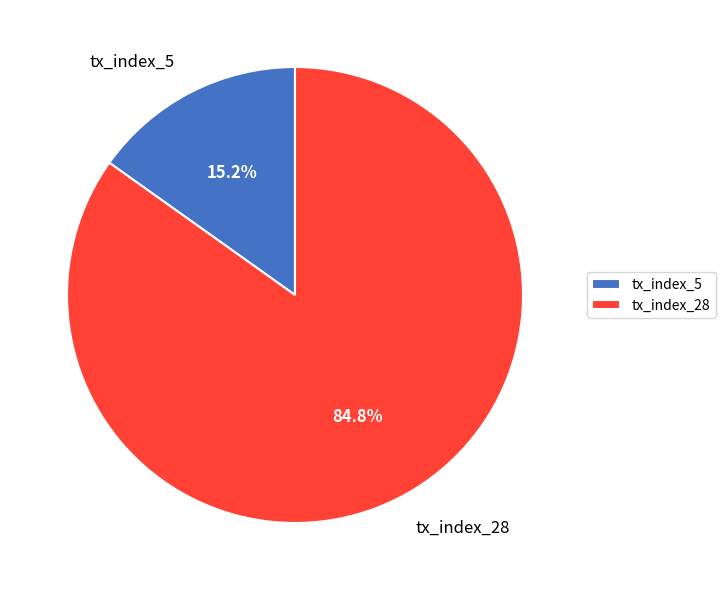

Which slice is the smallest?

tx_index_5